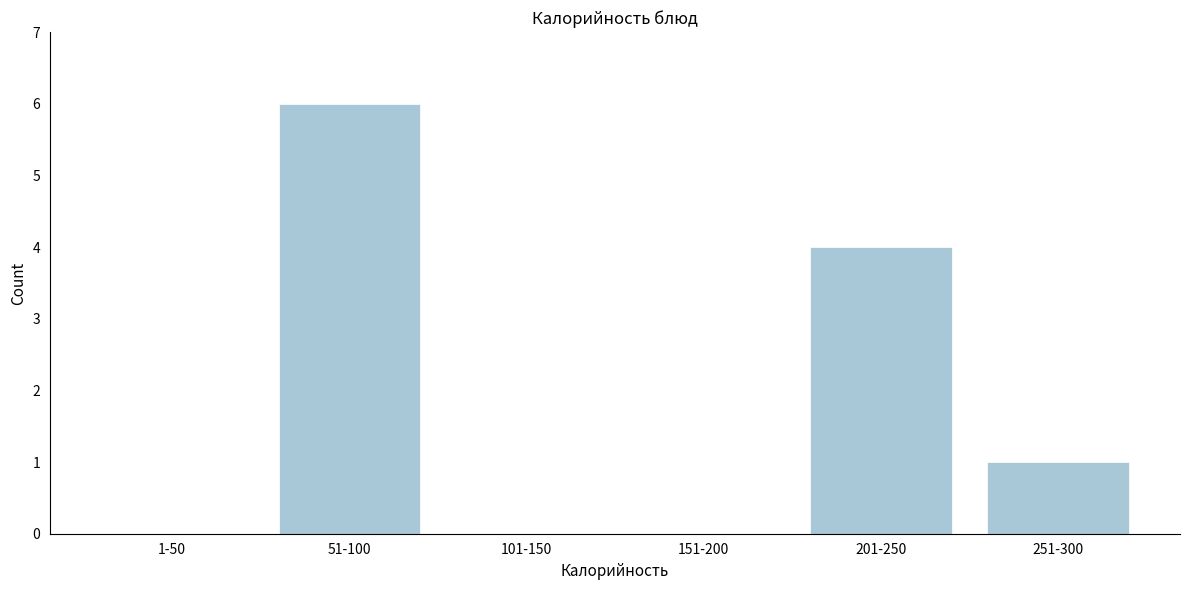

Reading right to left, transcribe all the data shown in this chart.

251-300=1	201-250=4	151-200=0	101-150=0	51-100=6	1-50=0